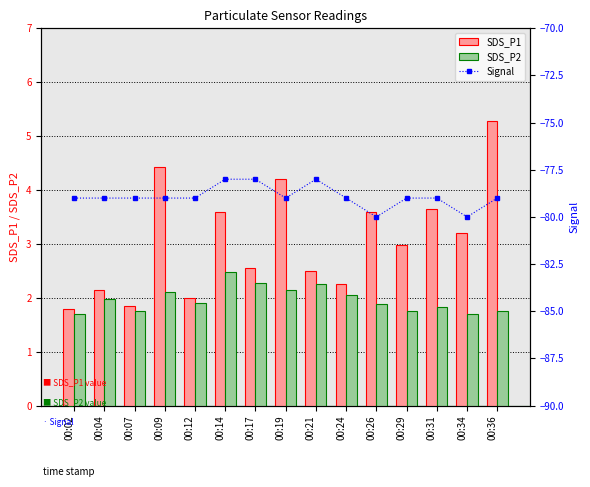

What are all the series names shown in the legend?

SDS_P1, SDS_P2, Signal